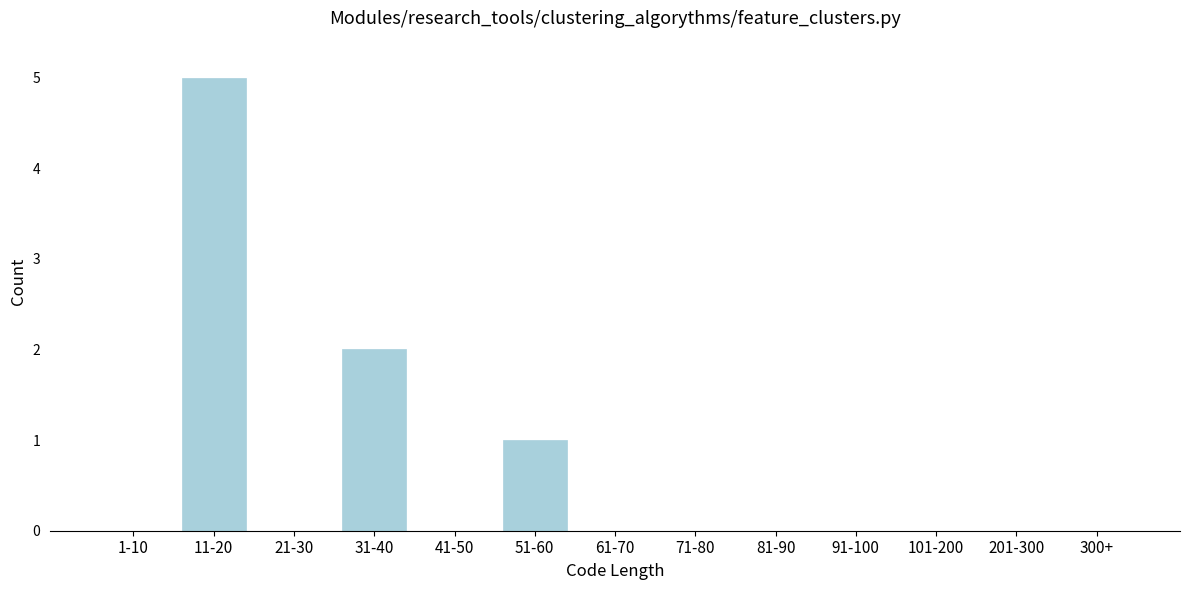

Reading right to left, extract all data points from this chart.

300+=0	201-300=0	101-200=0	91-100=0	81-90=0	71-80=0	61-70=0	51-60=1	41-50=0	31-40=2	21-30=0	11-20=5	1-10=0